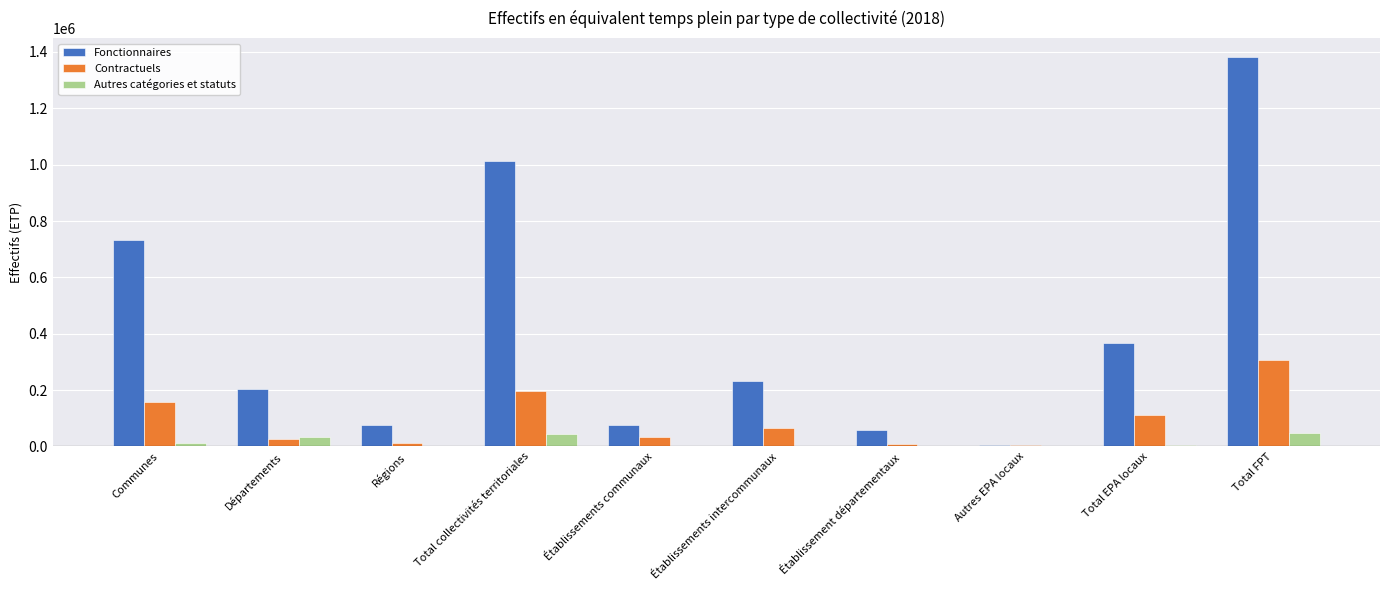

Is the value of Fonctionnaires at Total EPA locaux greater than the value of Contractuels at Établissement départementaux?

Yes